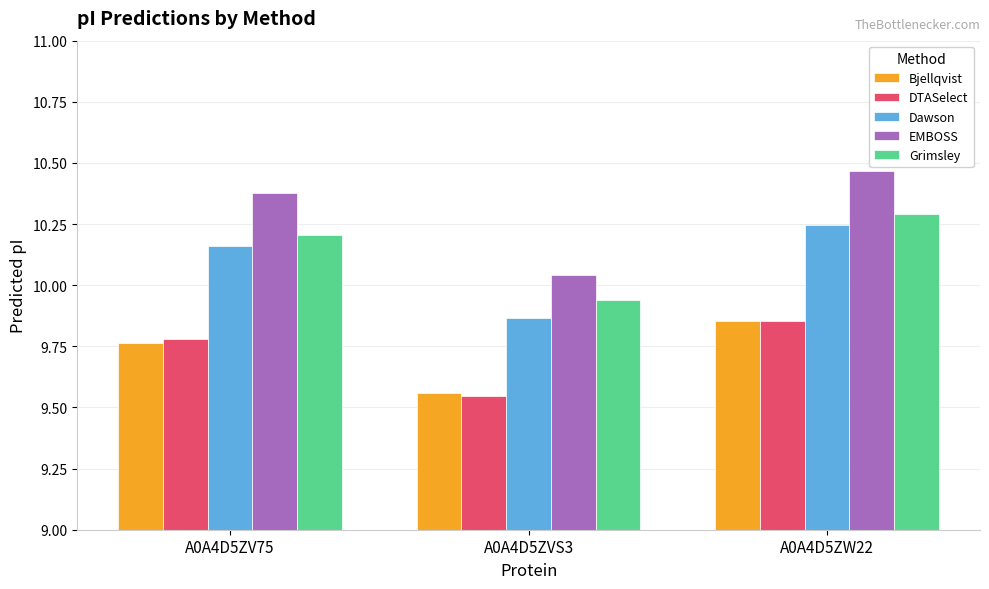

Count the Bjellqvist values in the range 9 to 10.

3